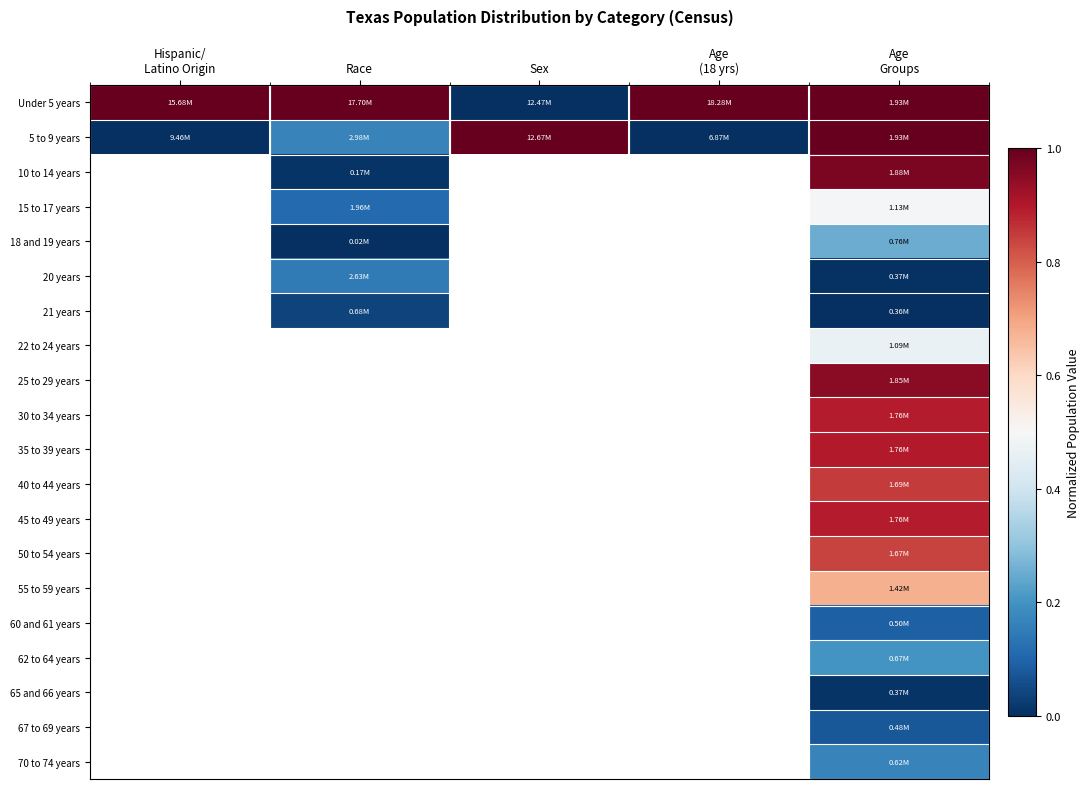

How many series are shown in this chart?

20